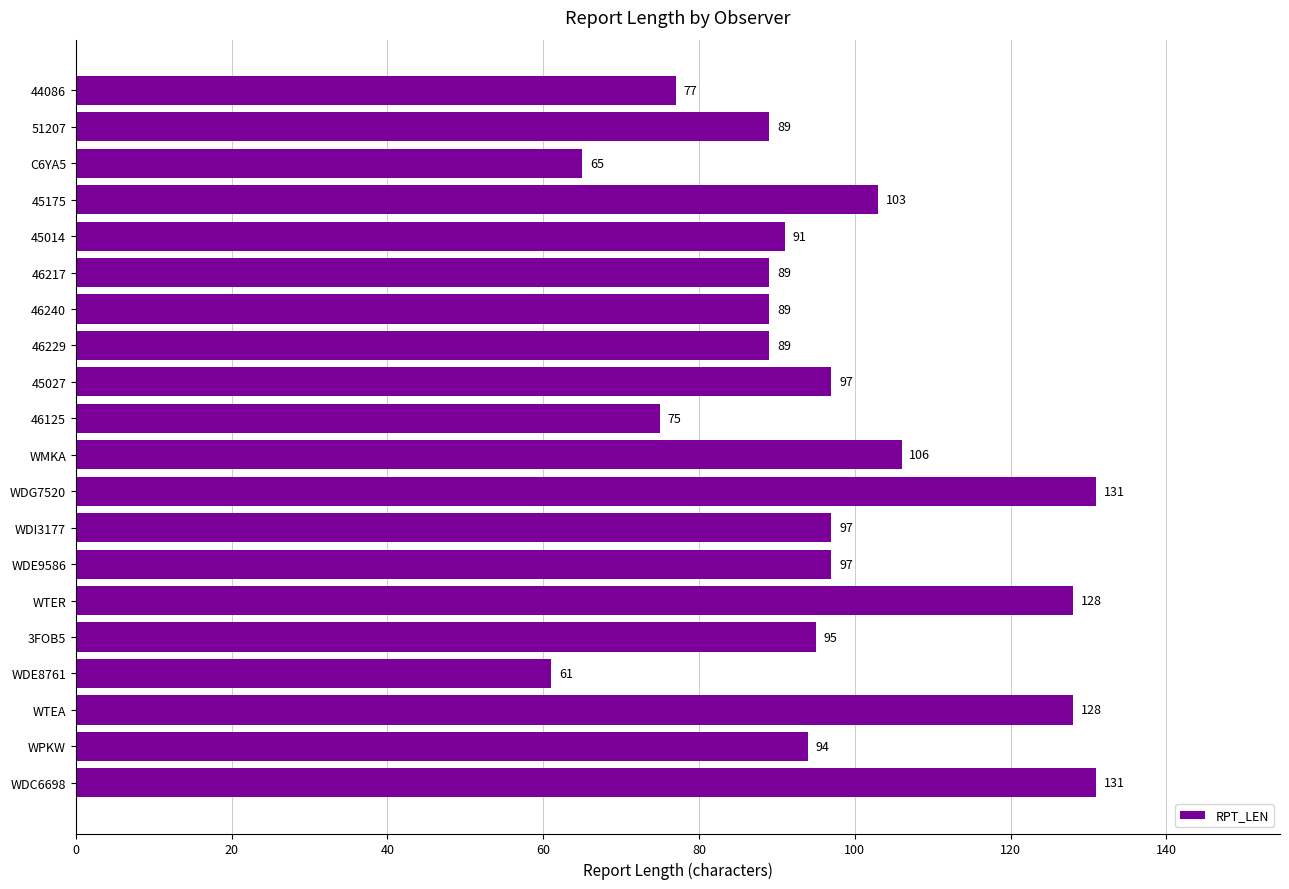

What is the ratio of the value at WDE9586 to the value at 44086?

1.3